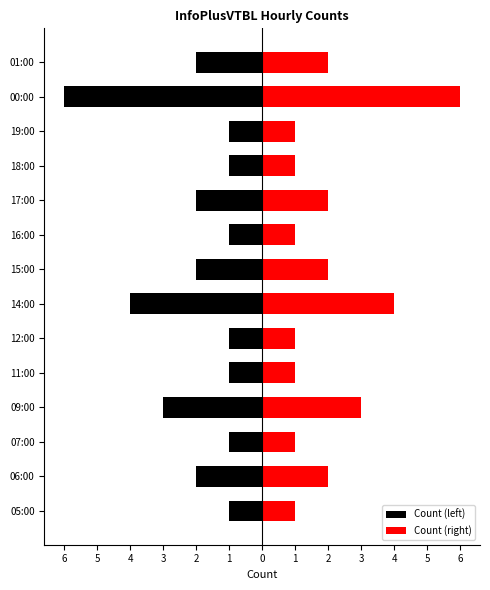

How many groups of bars are there?

14